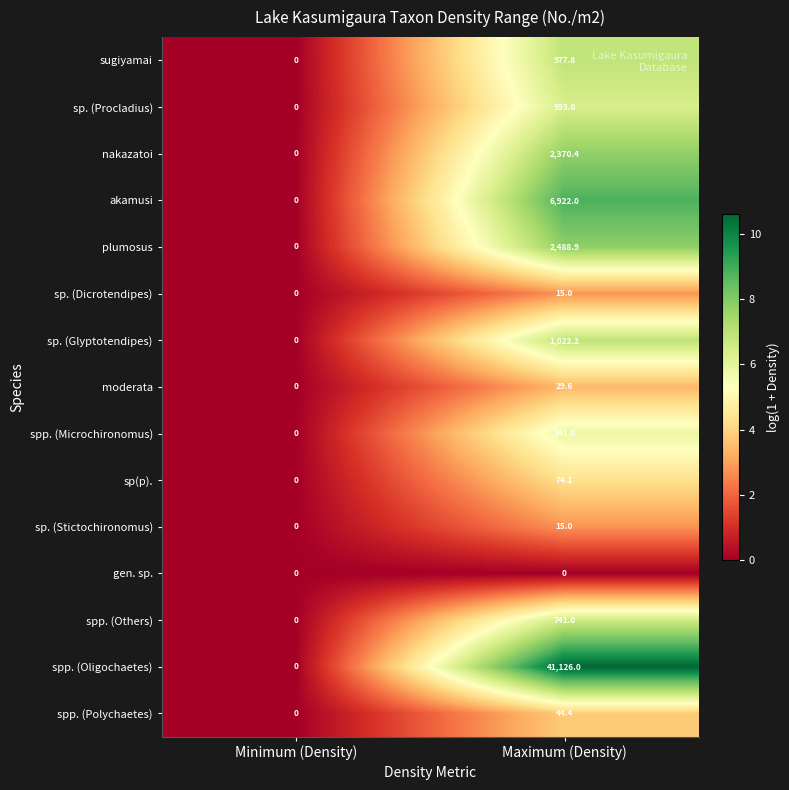

Rank the categories by sugiyamai value from highest to lowest.

Maximum (Density), Minimum (Density)